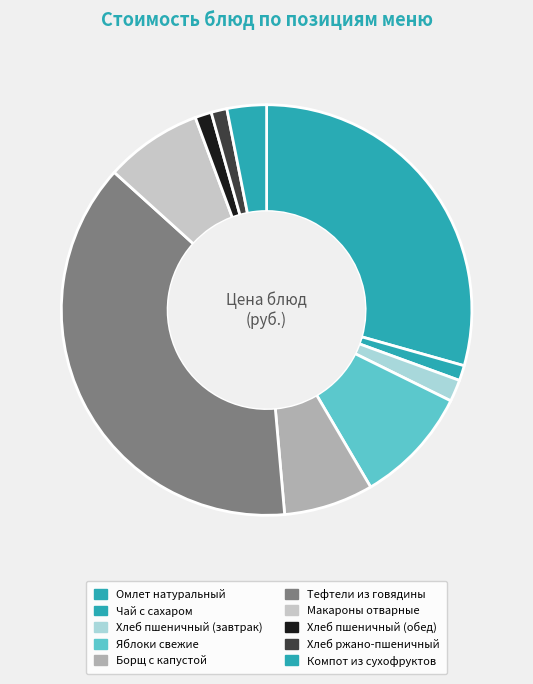

How many slices are in this pie chart?

10